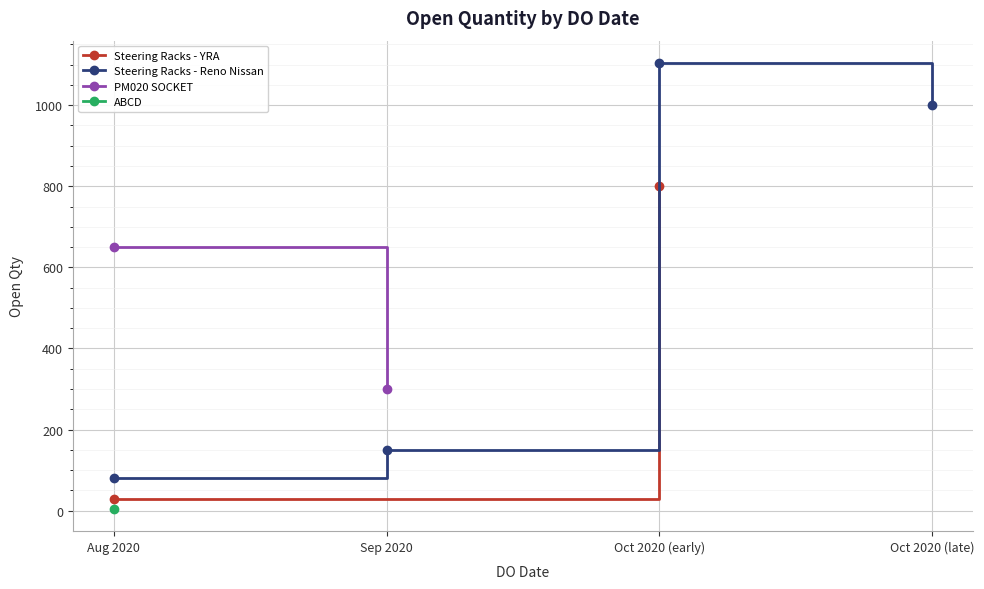

List the labels in order of Steering Racks - Reno Nissan value, smallest first.

Aug 2020, Sep 2020, Oct 2020 (late), Oct 2020 (early)